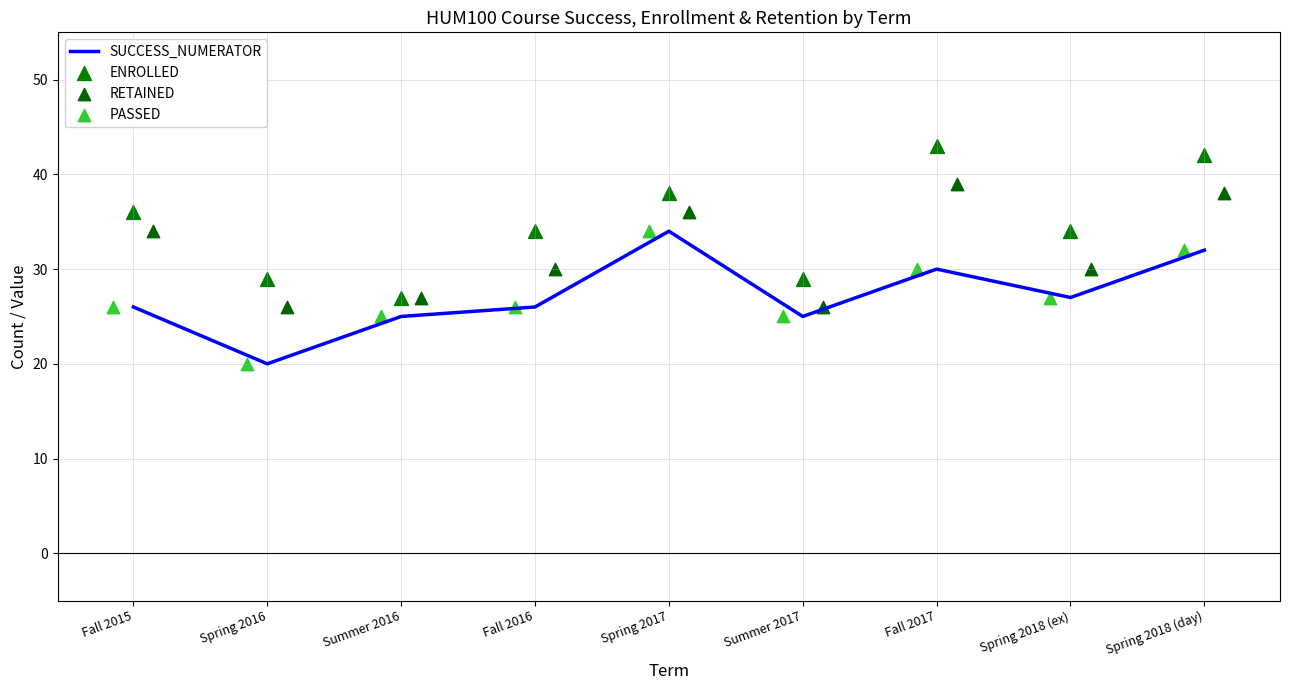

At how many categories does at least one series exceed 41?

2